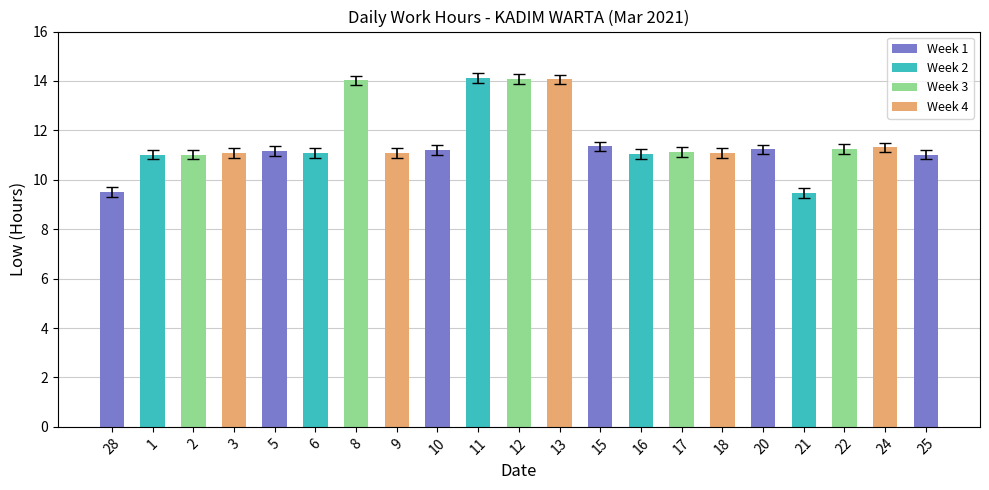

What is the label of the 11th bar from the left?

12